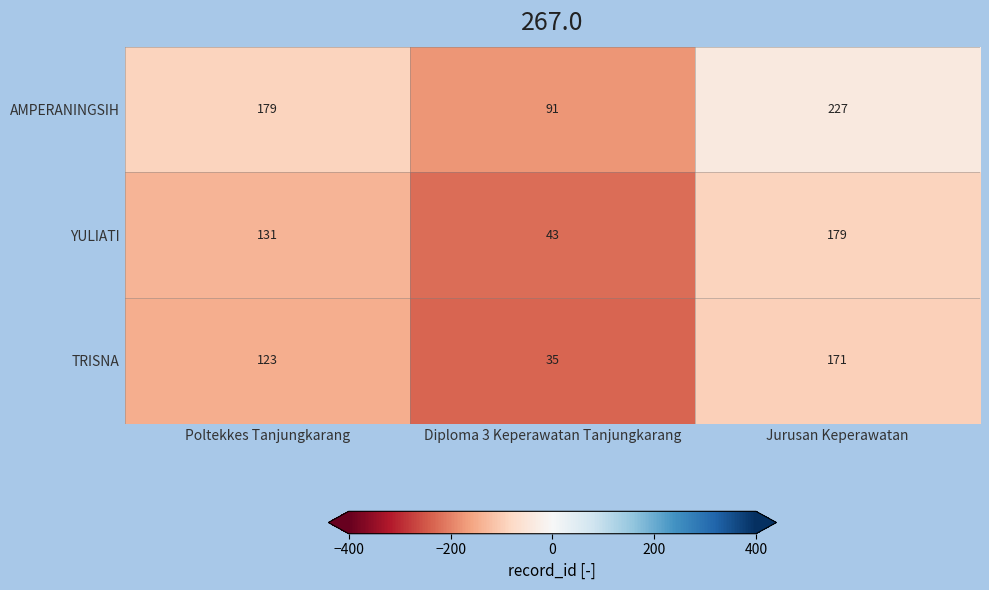

The value of TRISNA at Poltekkes Tanjungkarang is 54. True or false?

False